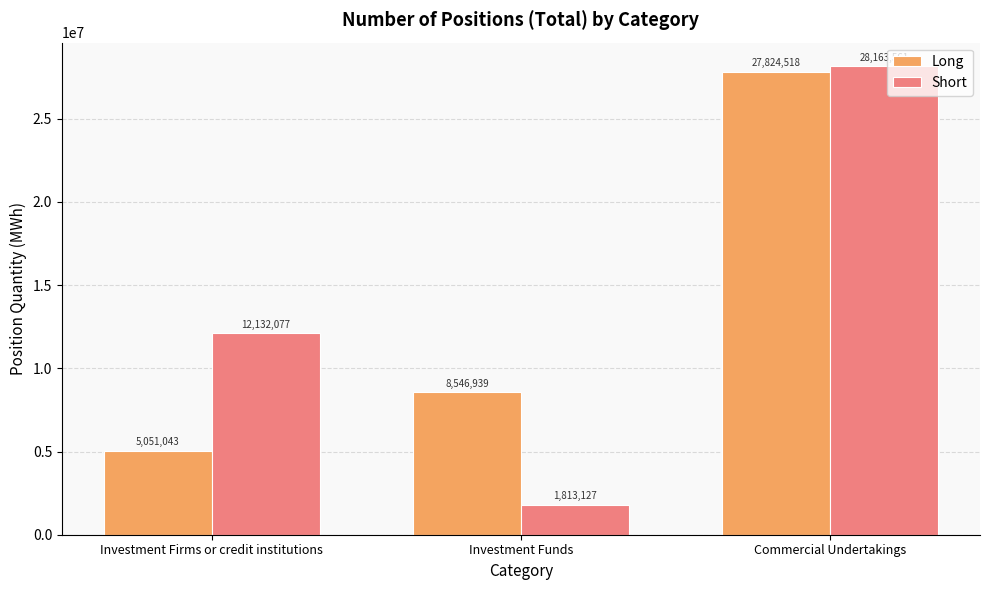

Rank the series by their maximum value, from highest to lowest.

Short, Long